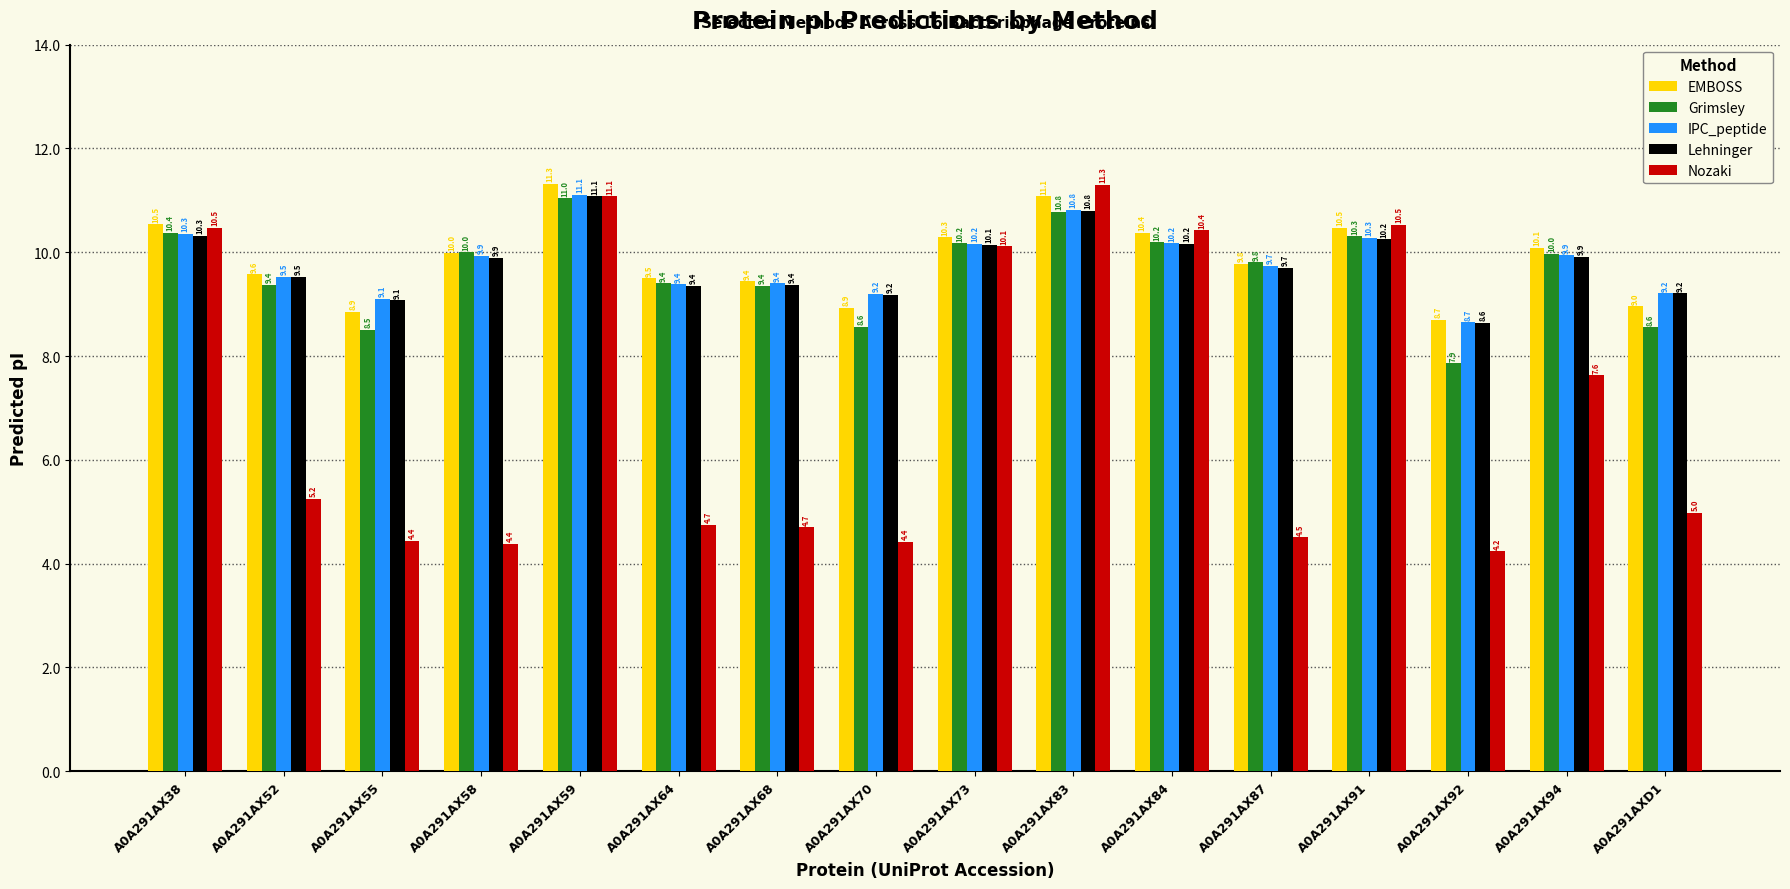

Which series has the widest spread of values?

Nozaki